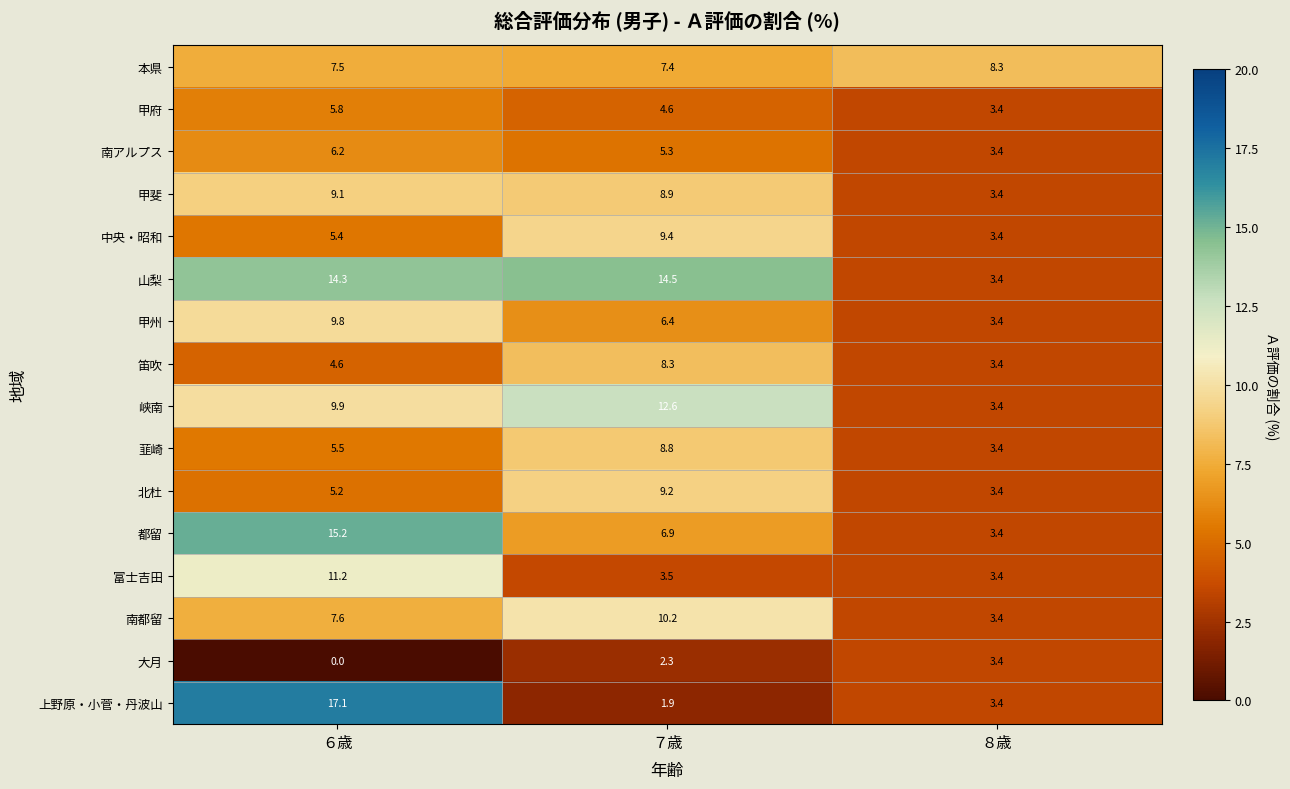

Is the value of 北杜 at ７歳 greater than the value of 笛吹 at ７歳?

Yes